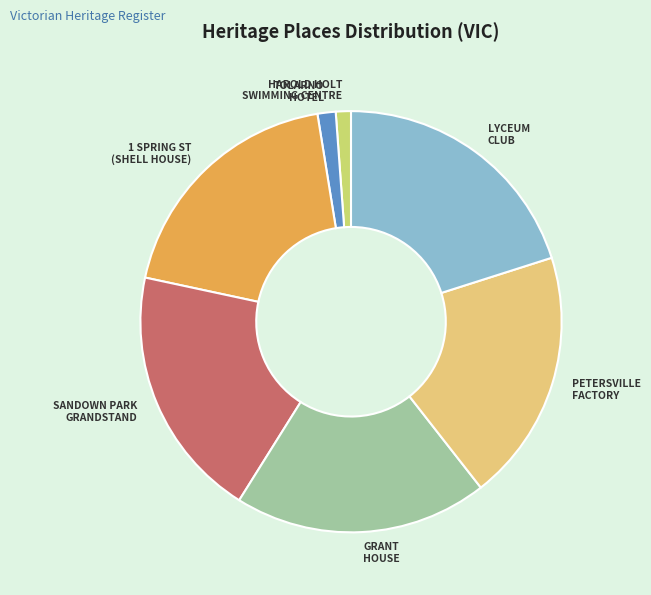

Is the sum of TOLARNO HOTEL and LYCEUM CLUB greater than half?

No